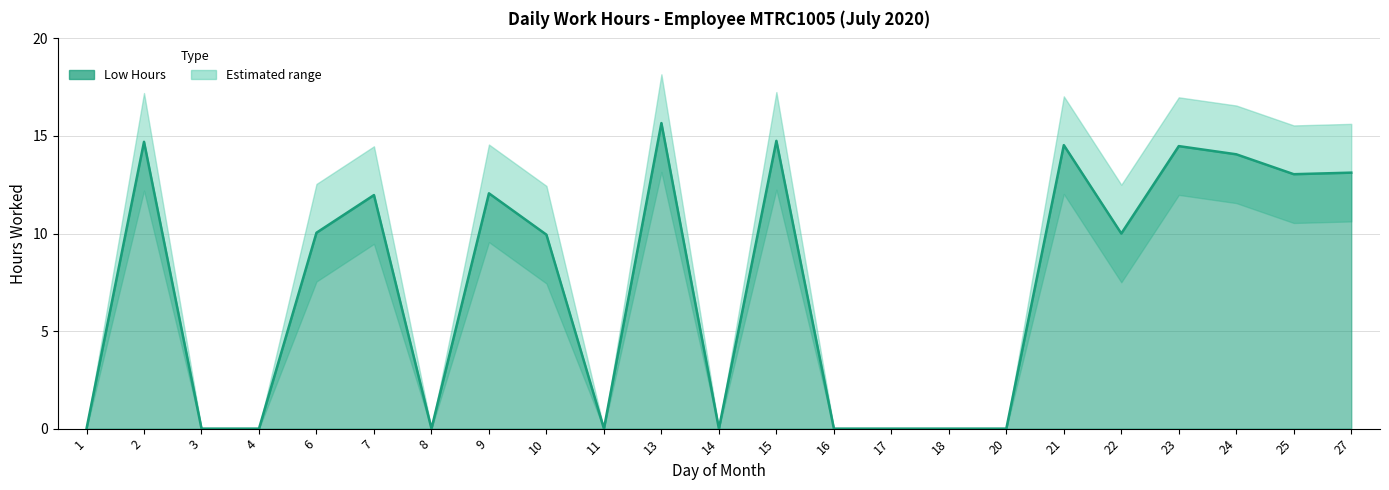

What is the difference between the maximum and second lowest values?

15.7